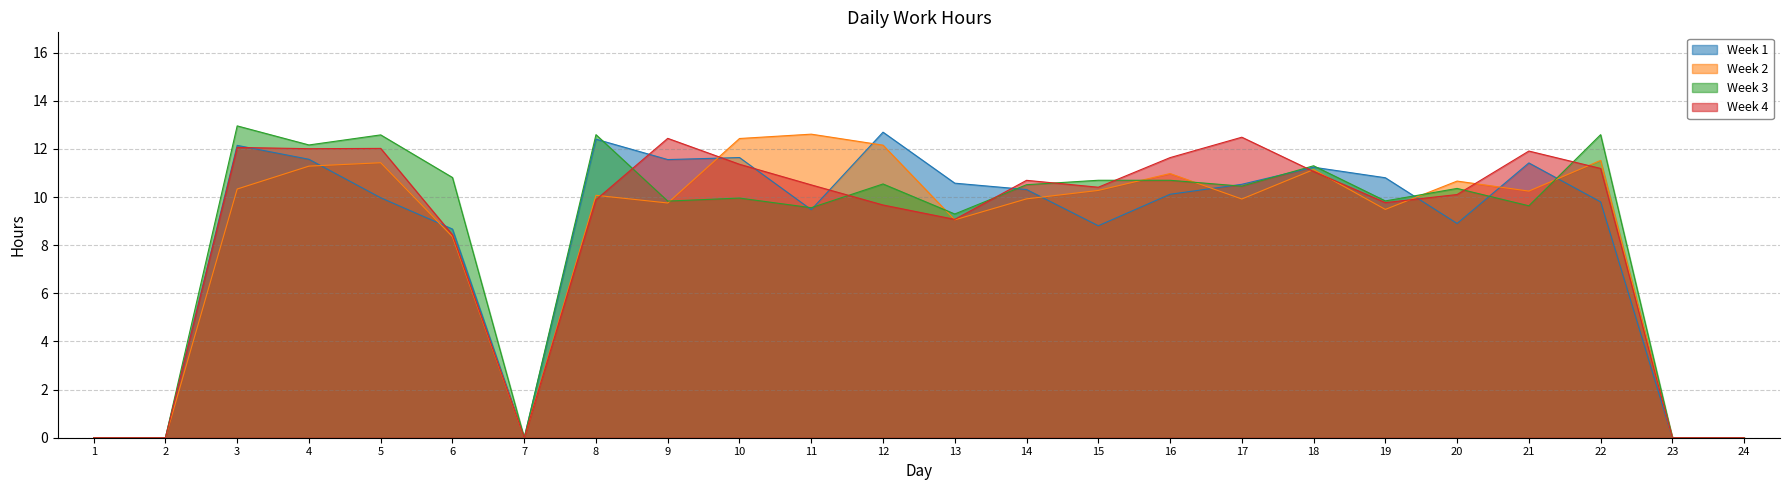

In Week 1, how many points are lower than both neighbors (excluding endpoints)?

5